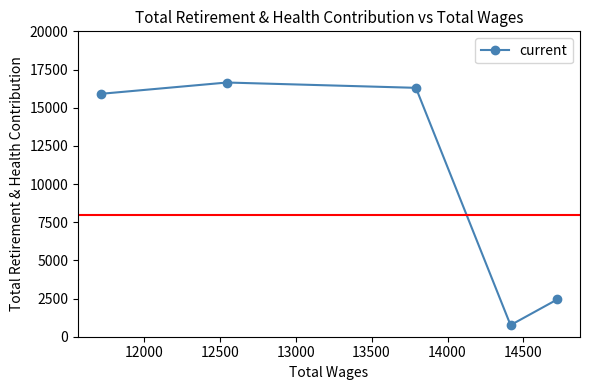

How many interior local peaks (higher than both neighbors) does the data have?

1